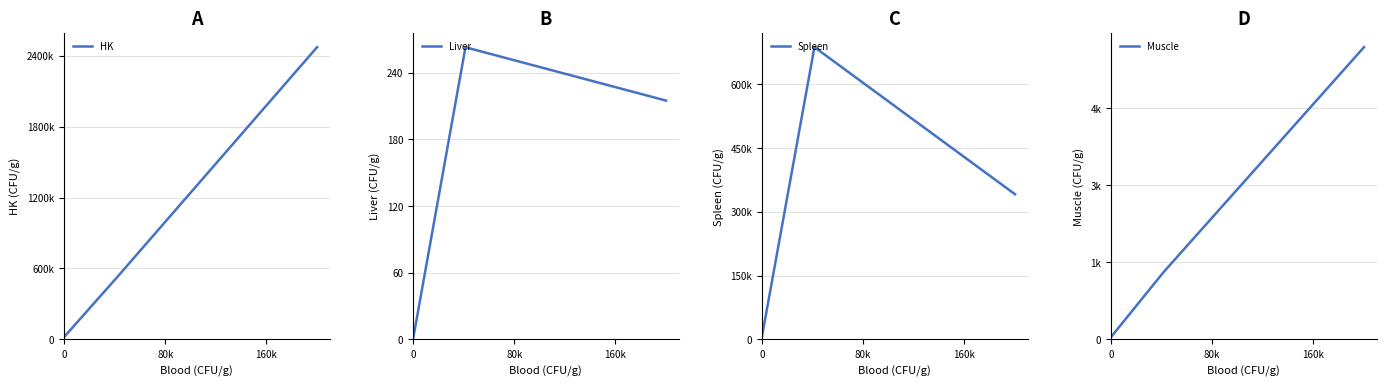

How many values in the Liver series are below 215?

1